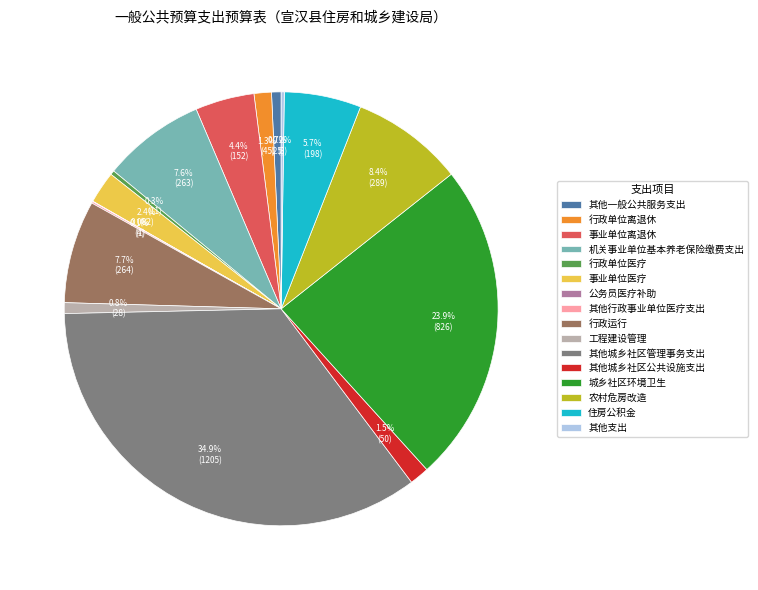

What percentage is NOT represented by 事业单位医疗?

97.6%